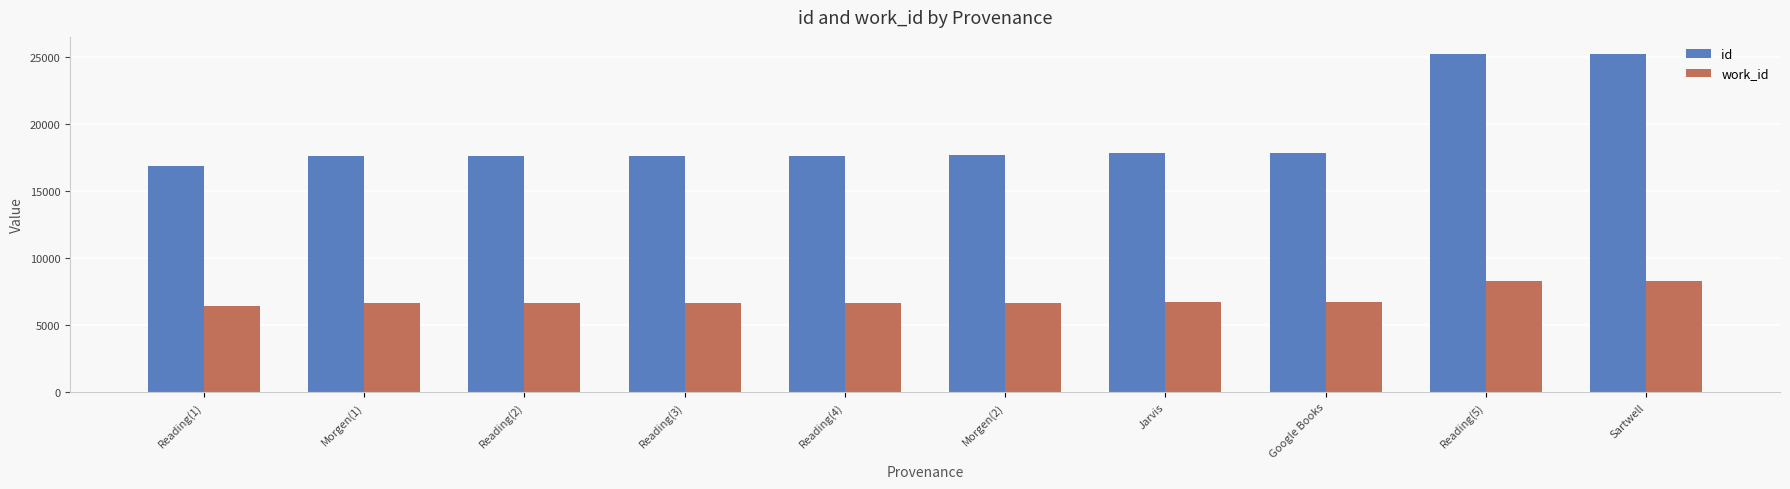

What is the difference between the maximum and minimum values in the id series?

8357